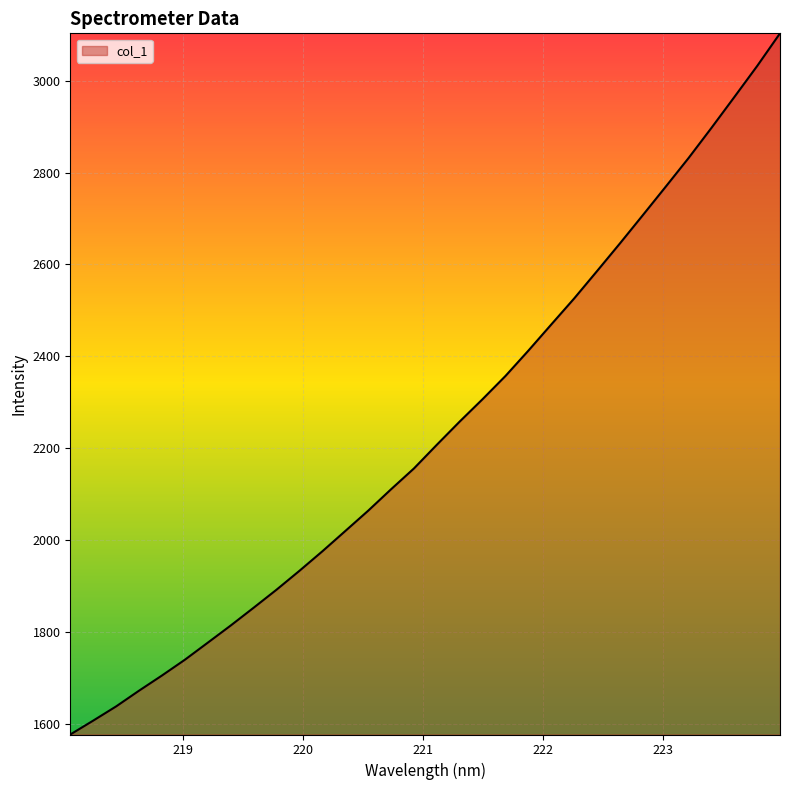

What is the minimum value shown in the chart?

1577.7